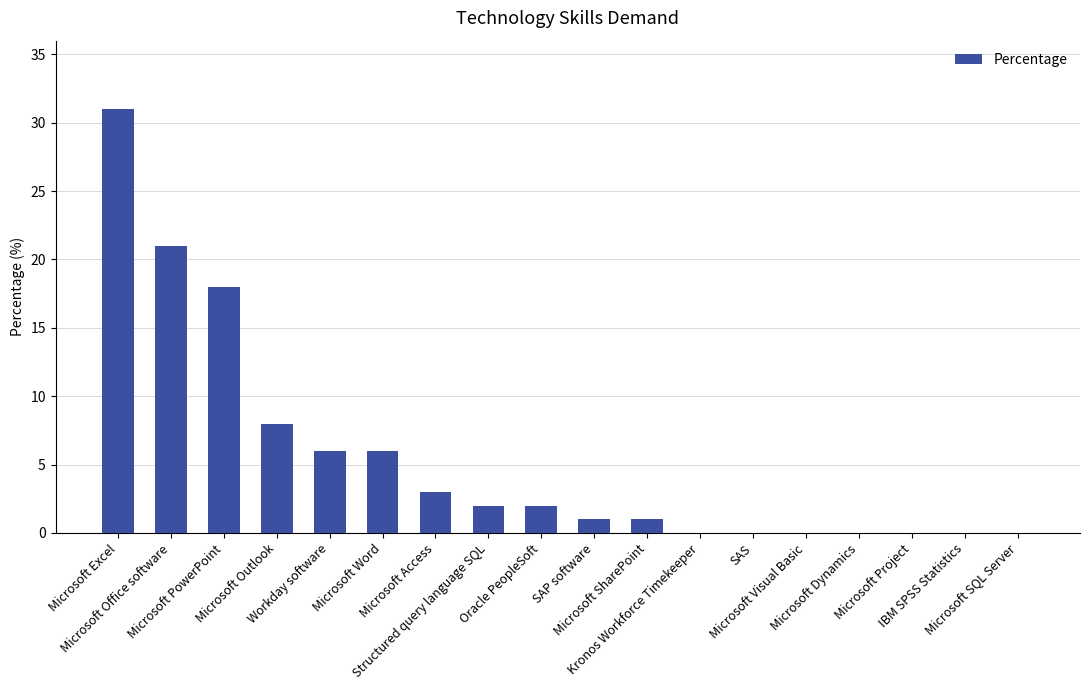

What is the difference between the values at Kronos Workforce Timekeeper and Microsoft PowerPoint?

18